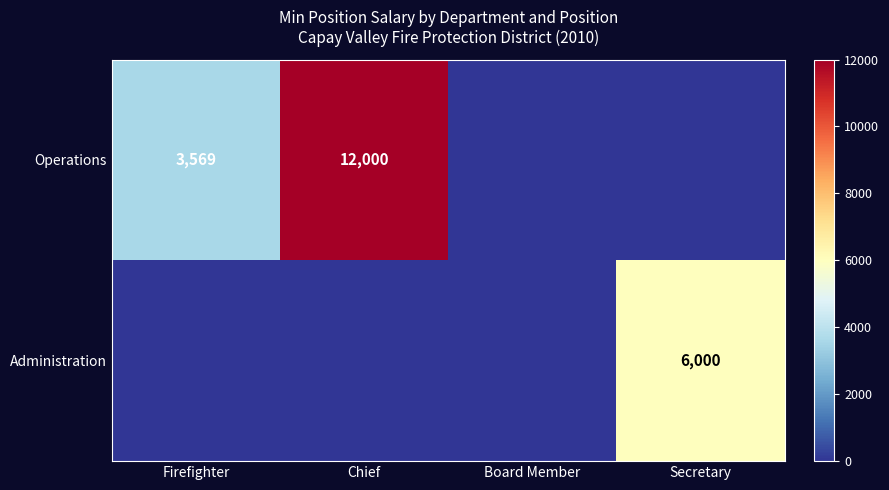

At which category is the sum across all series the highest?

Chief